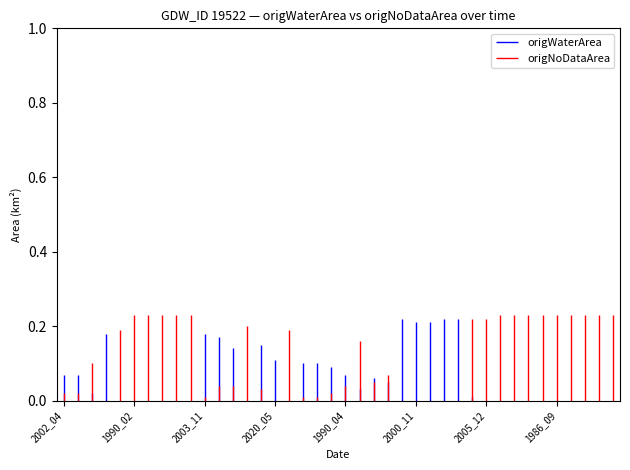

Count the number of data series in this chart.

2